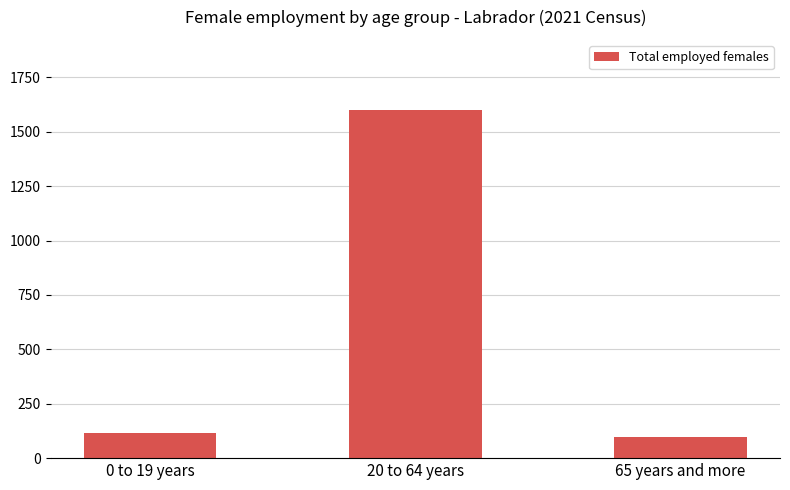

Reading left to right, what are all the values shown in this chart?

115	1602	98